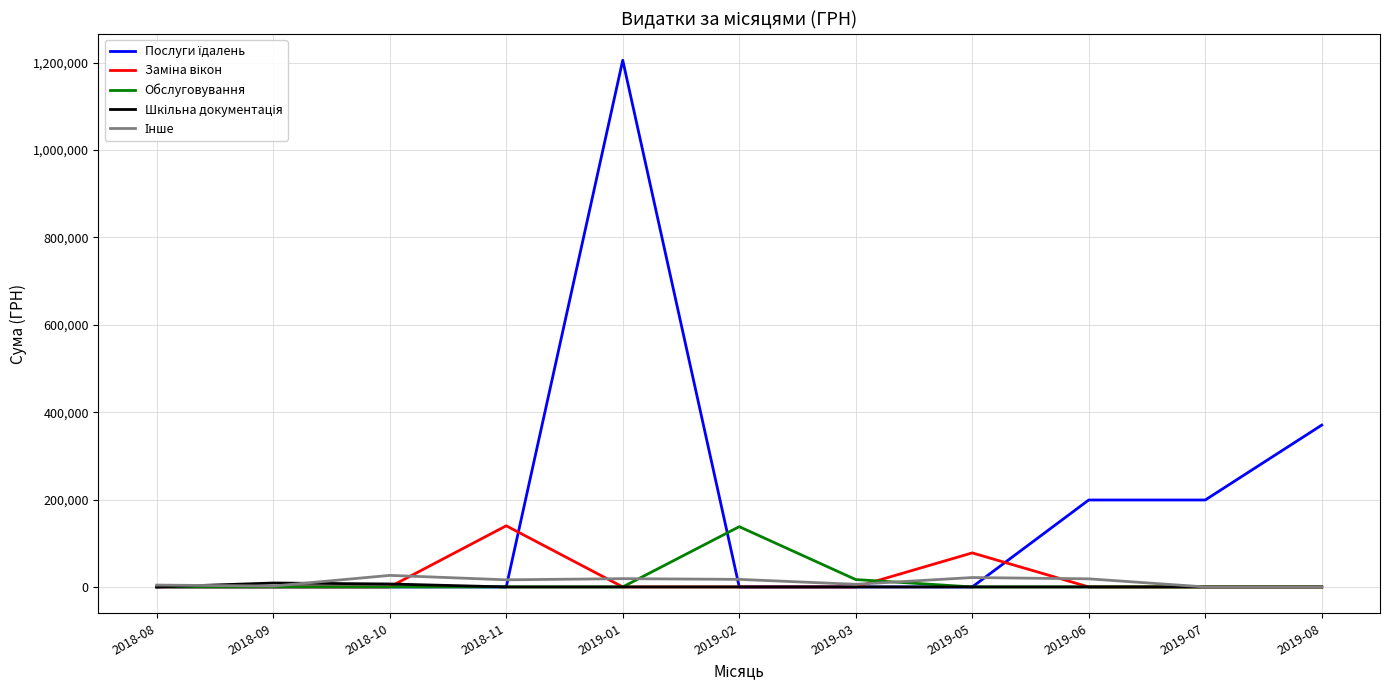

How many values in the Обслуговування series exceed 0?

2